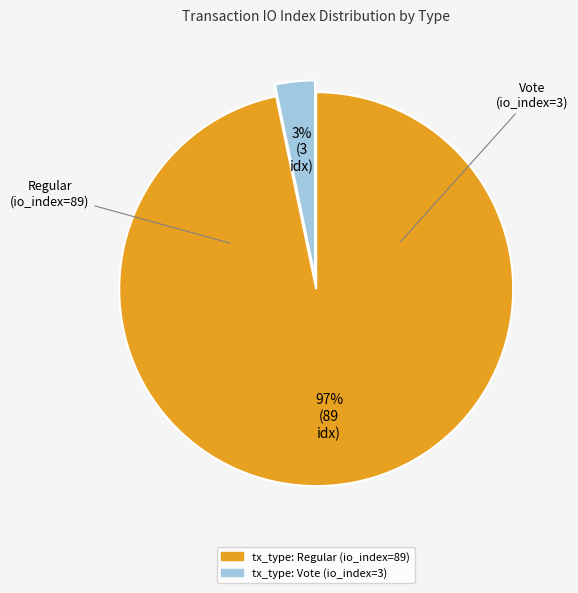

True or false: tx_type: Vote (io_index=3) accounts for 13% of the total.

False